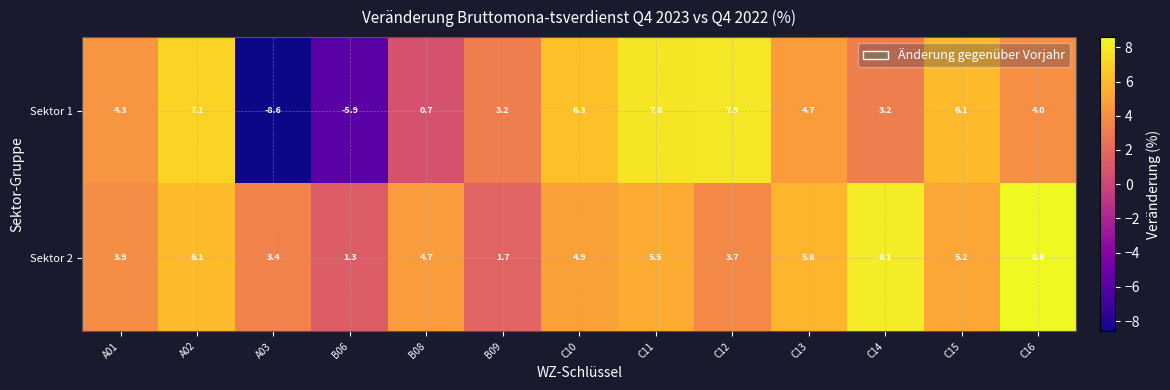

At which category is the sum across all series the highest?

C11